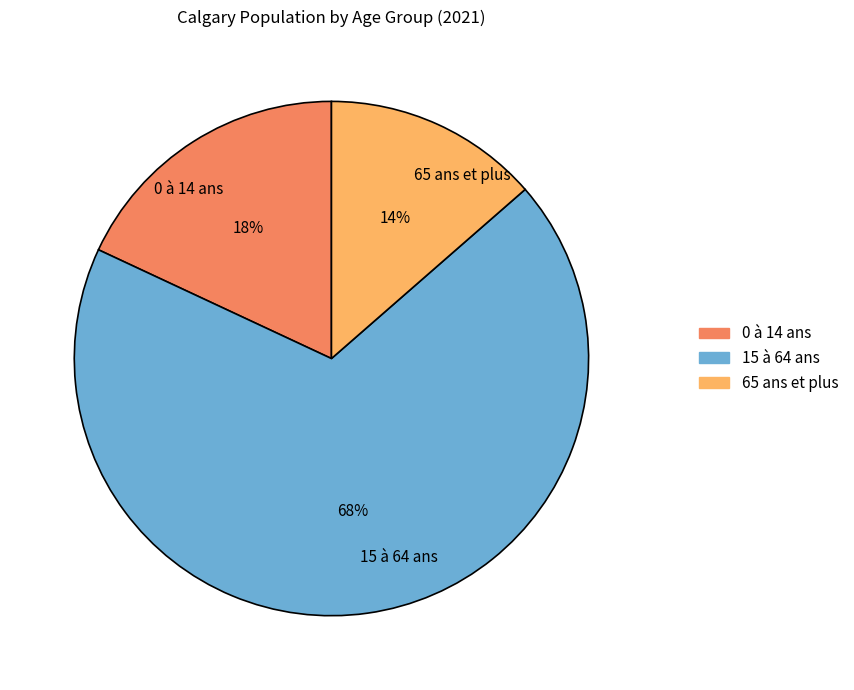

What percentage is the 0 à 14 ans slice, to the nearest percent?

18%